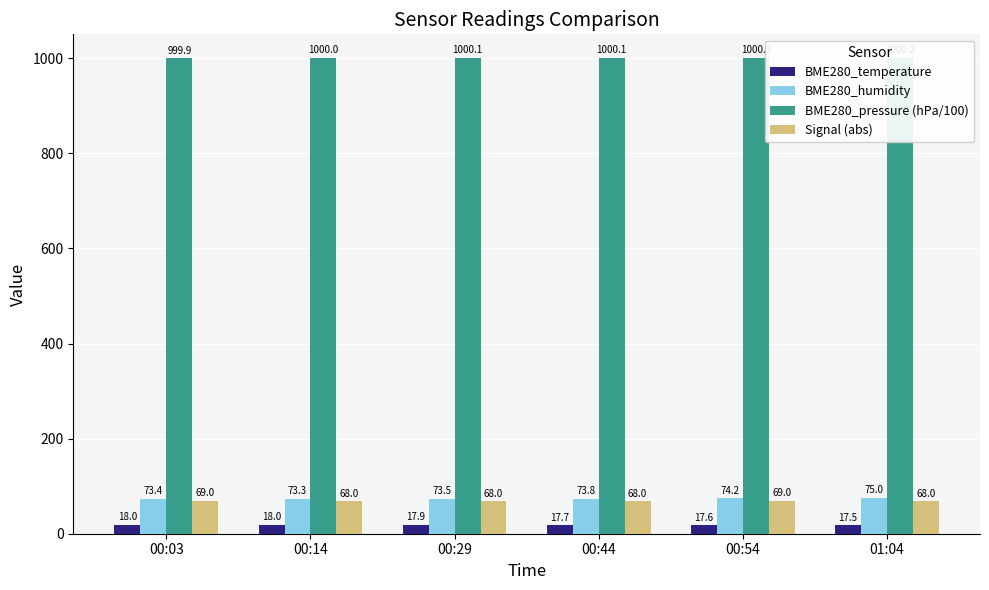

How many bars are there in each group?

4